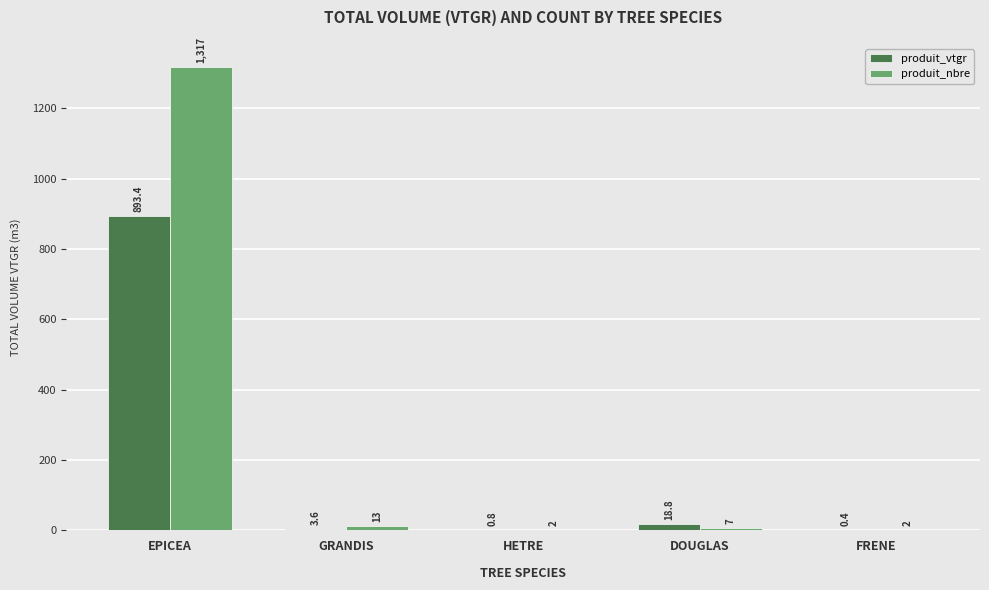

True or false: produit_vtgr has a value of 0.4 at FRENE.

True